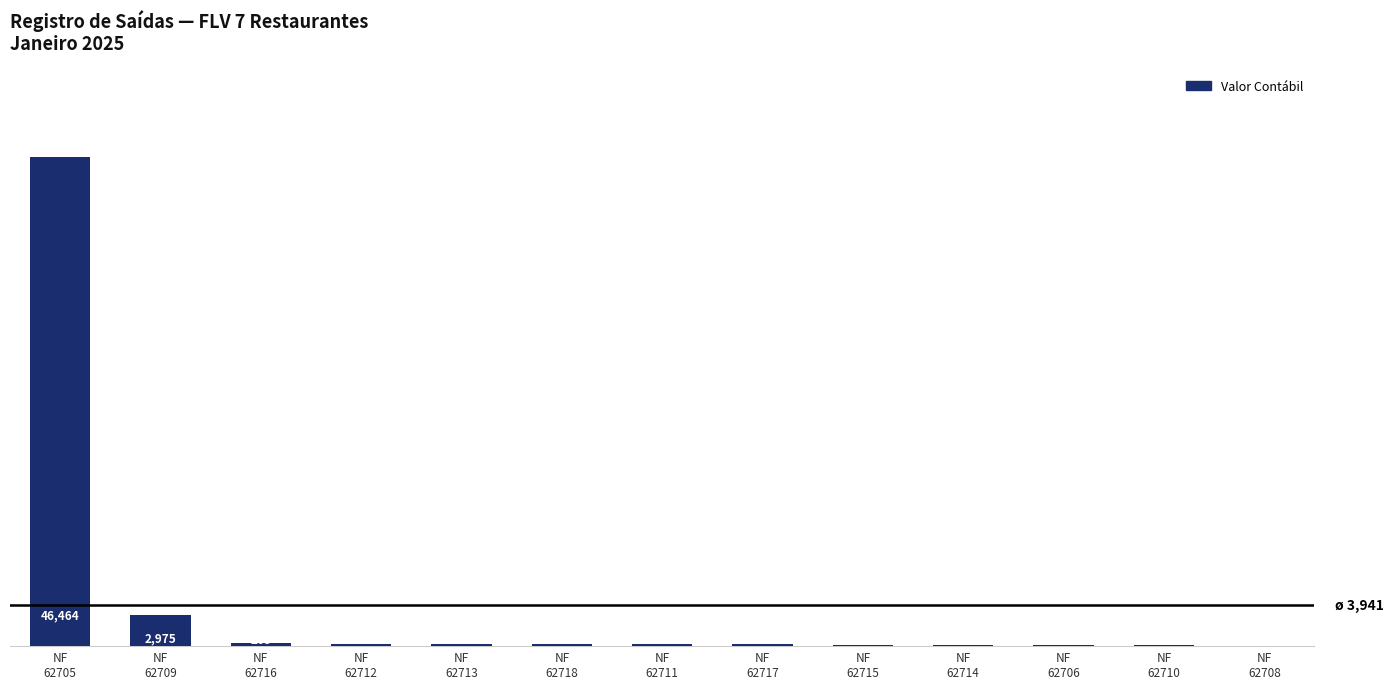

What is the greatest value displayed?

46463.8